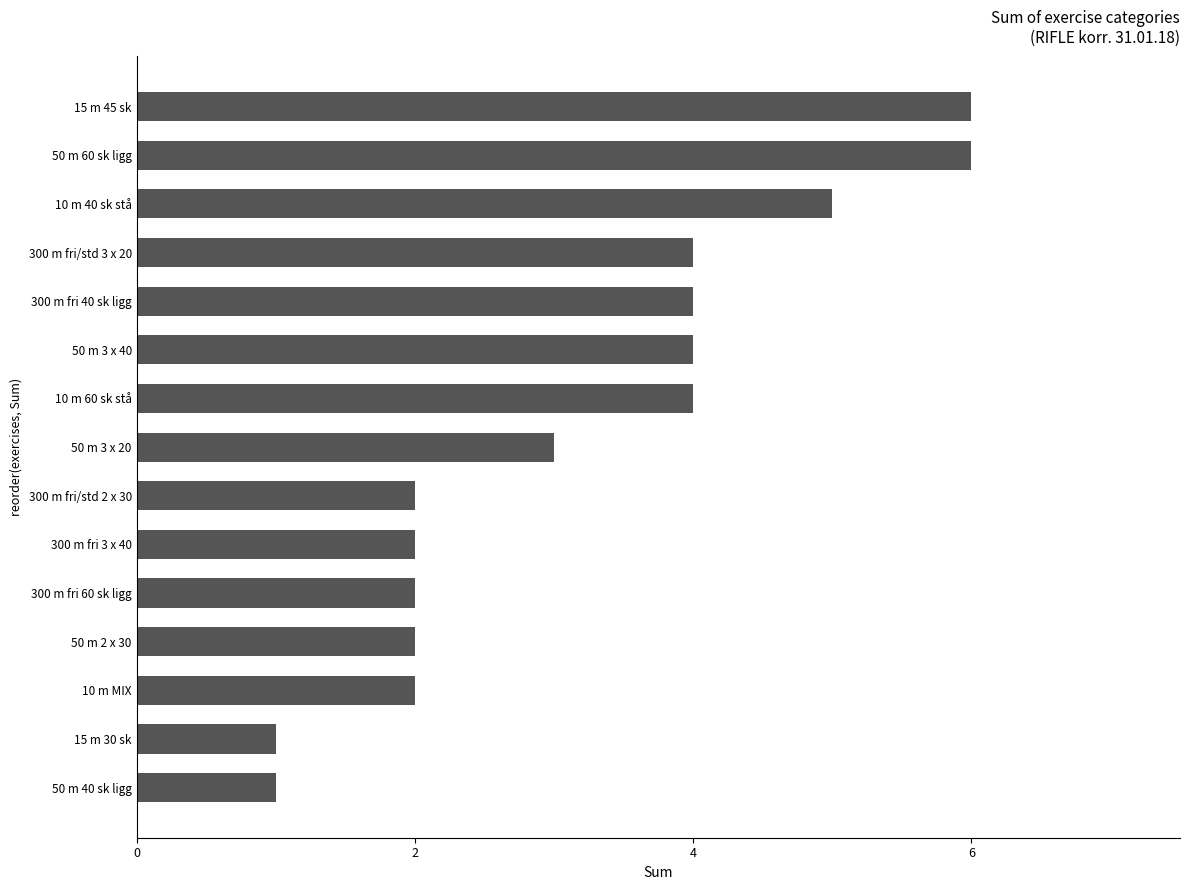

Does the chart contain stacked bars?

No